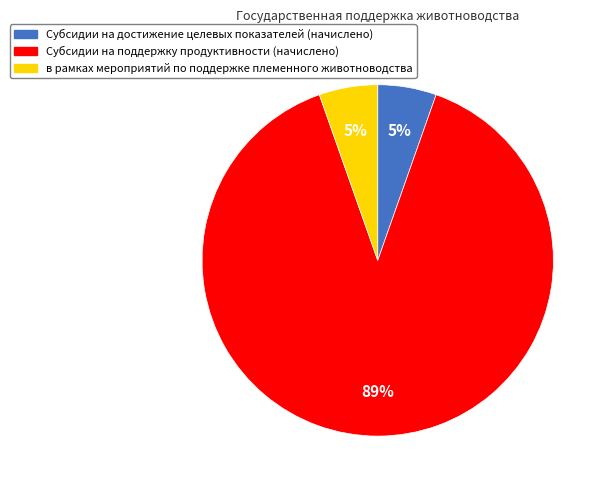

Which slice is the largest?

Субсидии на поддержку продуктивности (начислено)